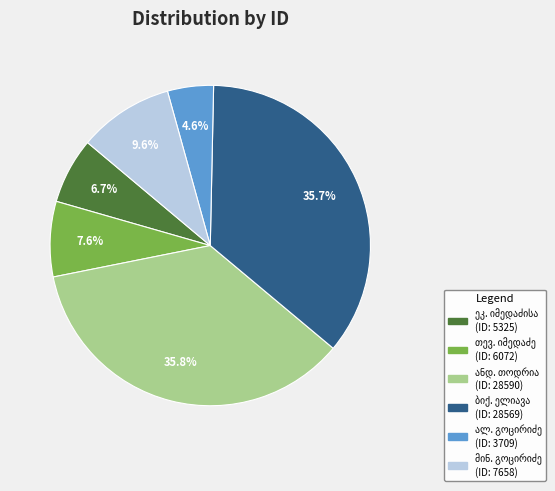

Is there a majority slice in this chart?

No